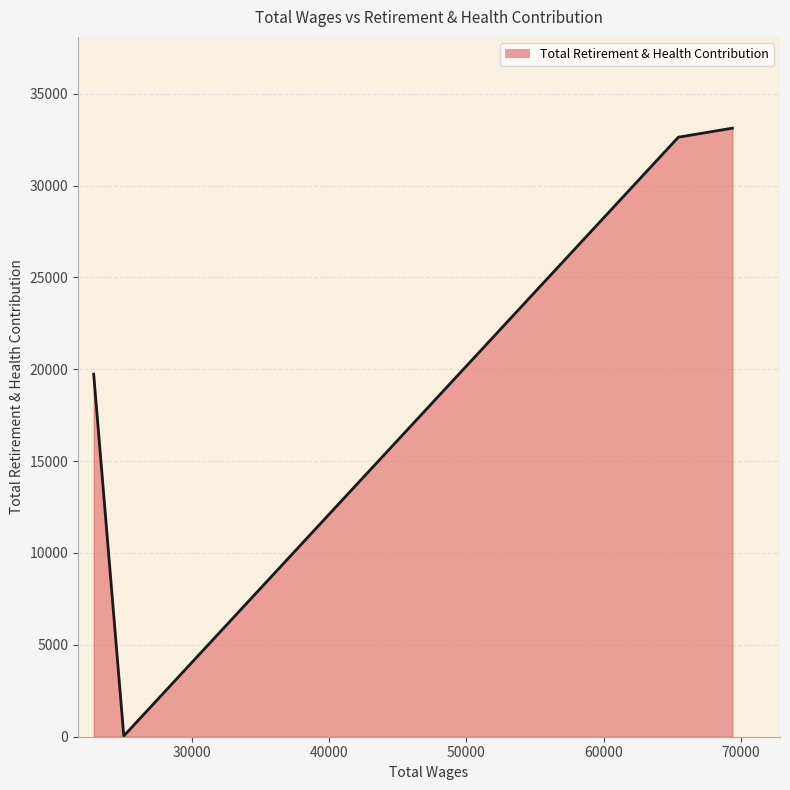

How many interior local valleys (lower than both neighbors) does the data have?

1